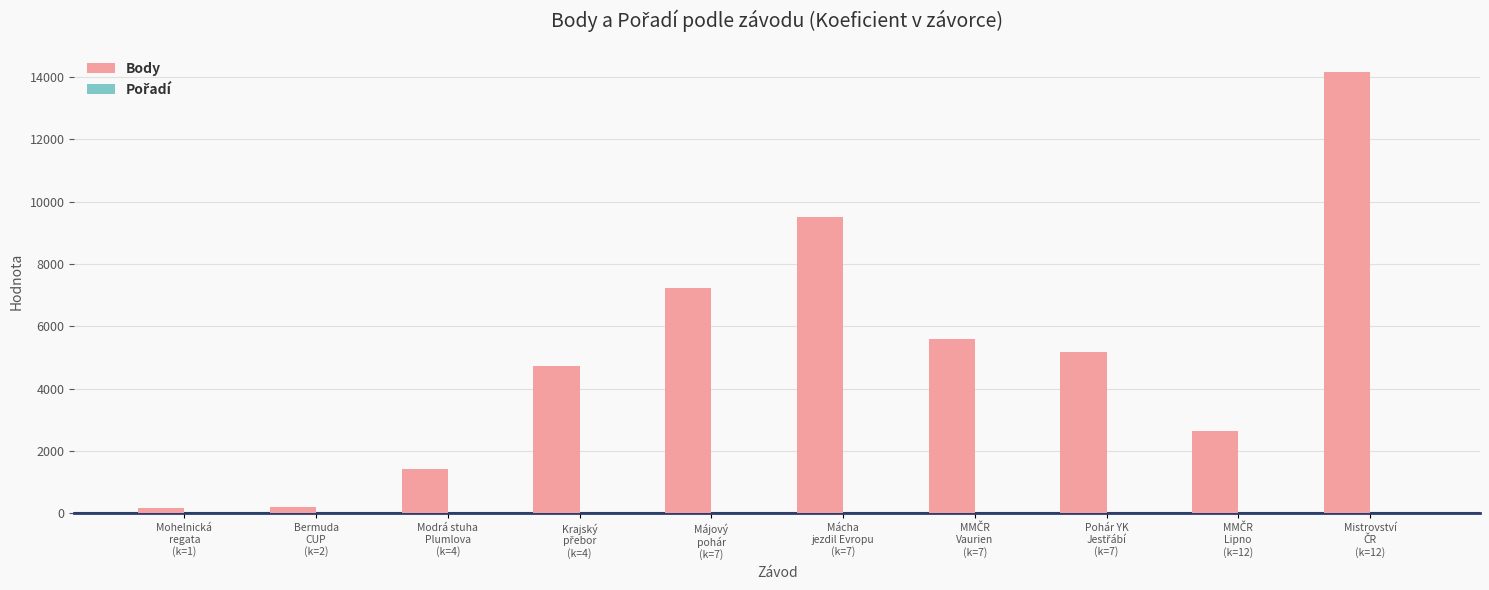

Is it true that Body equals 7213 at Májový
pohár
(k=7)?

True